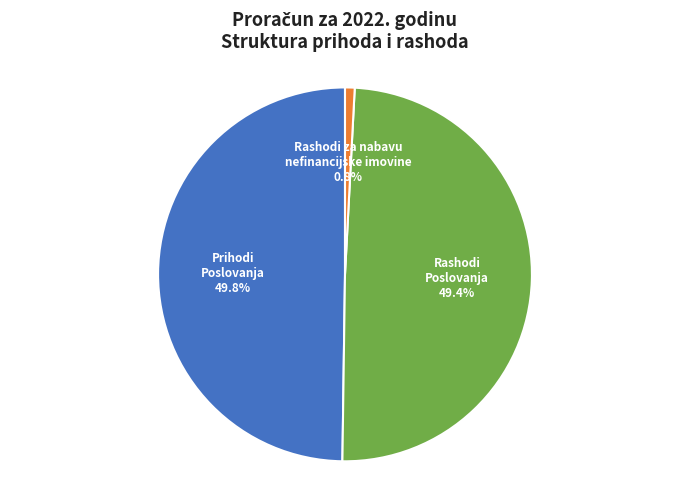

Does any single category account for the majority?

No